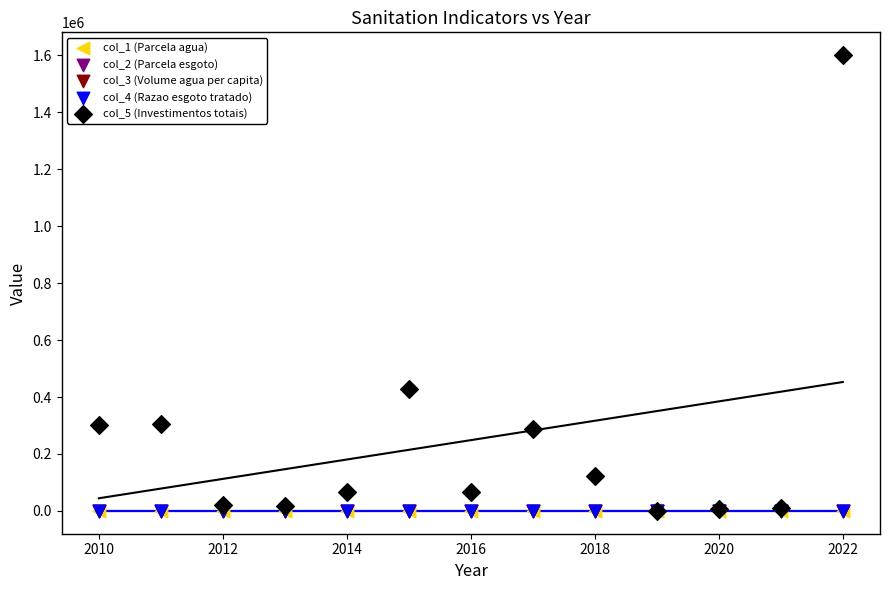

What are all the series names shown in the legend?

col_1 (Parcela agua), col_2 (Parcela esgoto), col_3 (Volume agua per capita), col_4 (Razao esgoto tratado), col_5 (Investimentos totais)